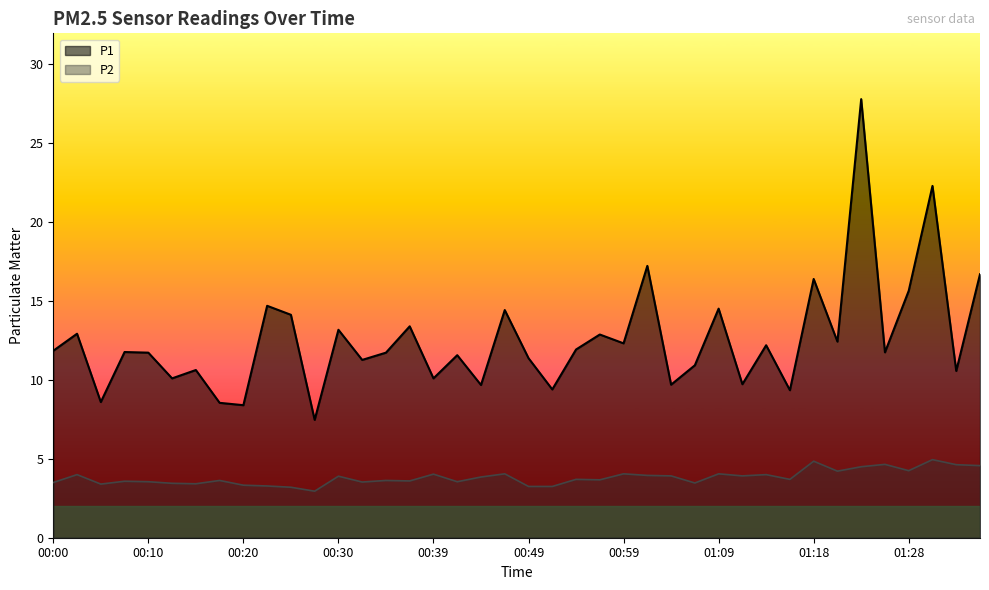

True or false: P1 has a value of 22.9 at 00:03.

False